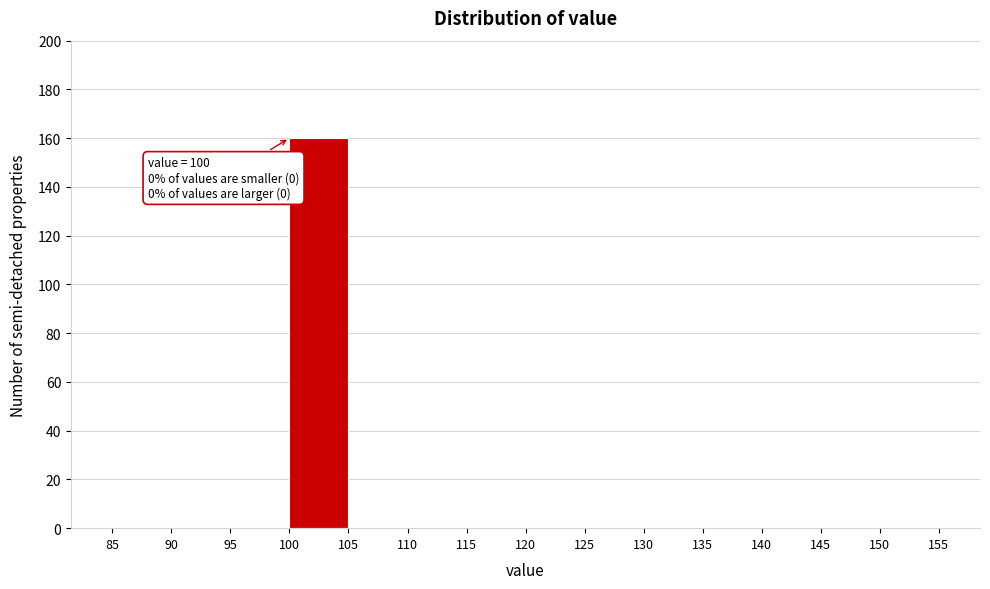

Over which range of the x-axis is the bar tallest?

100 to 105